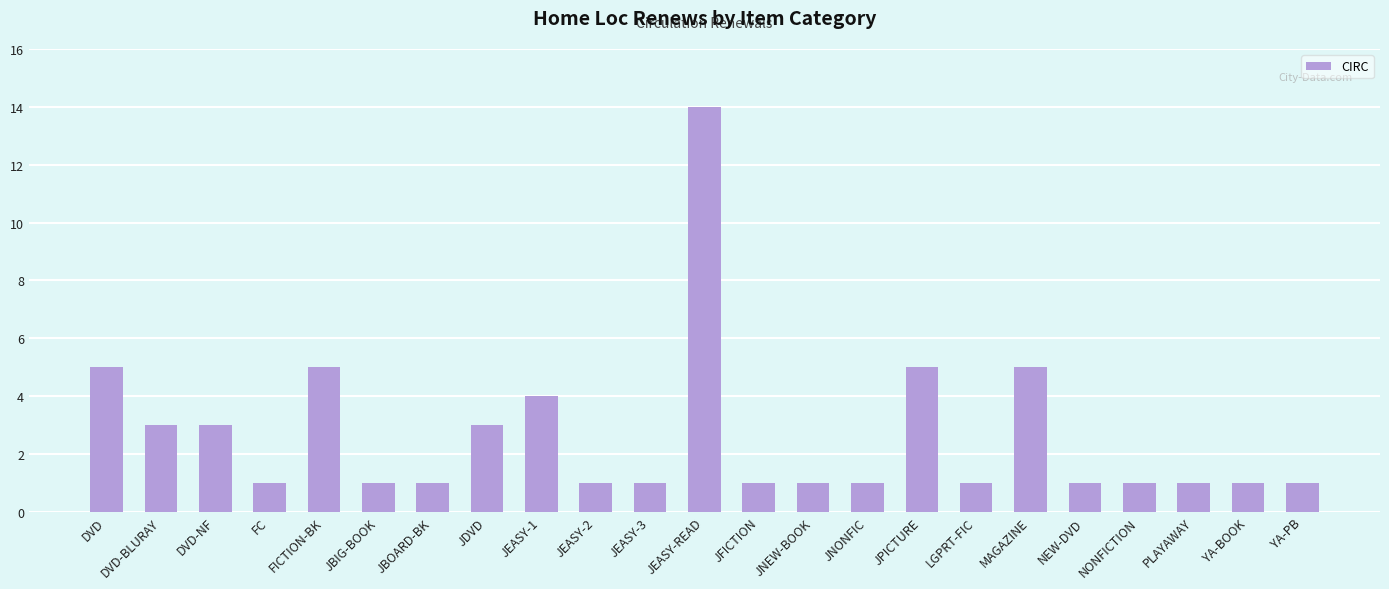

Count the number of data series in this chart.

1